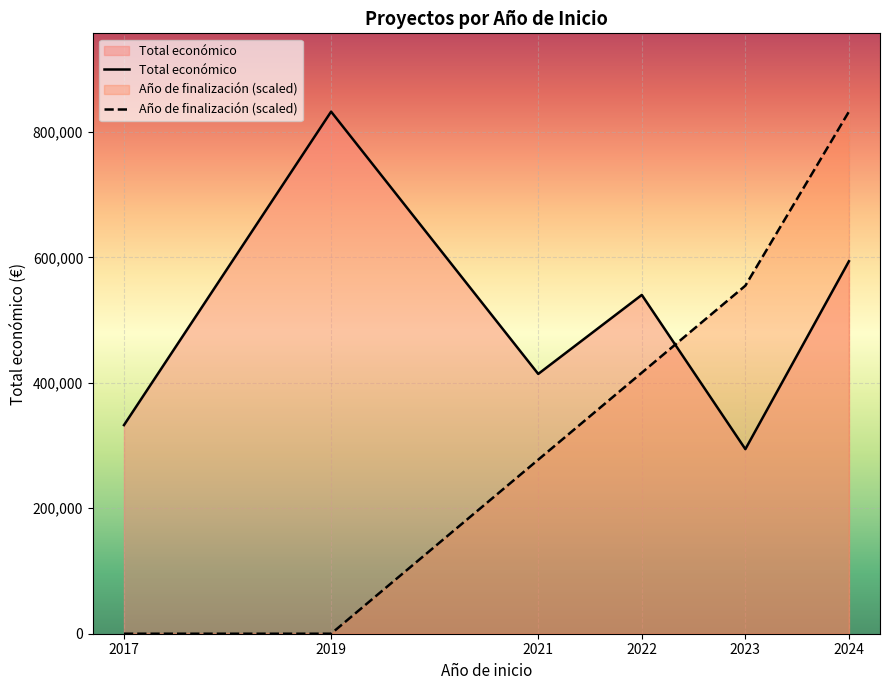

What is the difference between the maximum and minimum values in the Total económico series?

537965.0